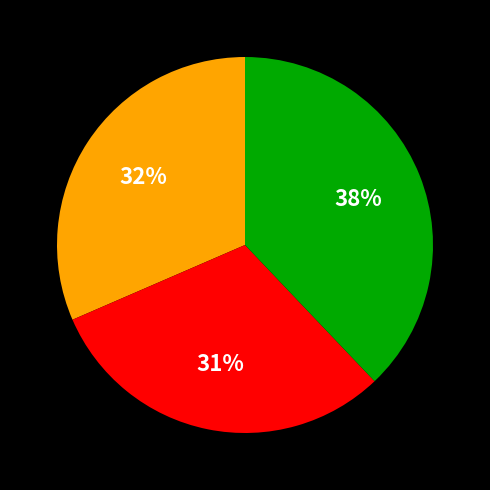

Does any single category account for the majority?

No